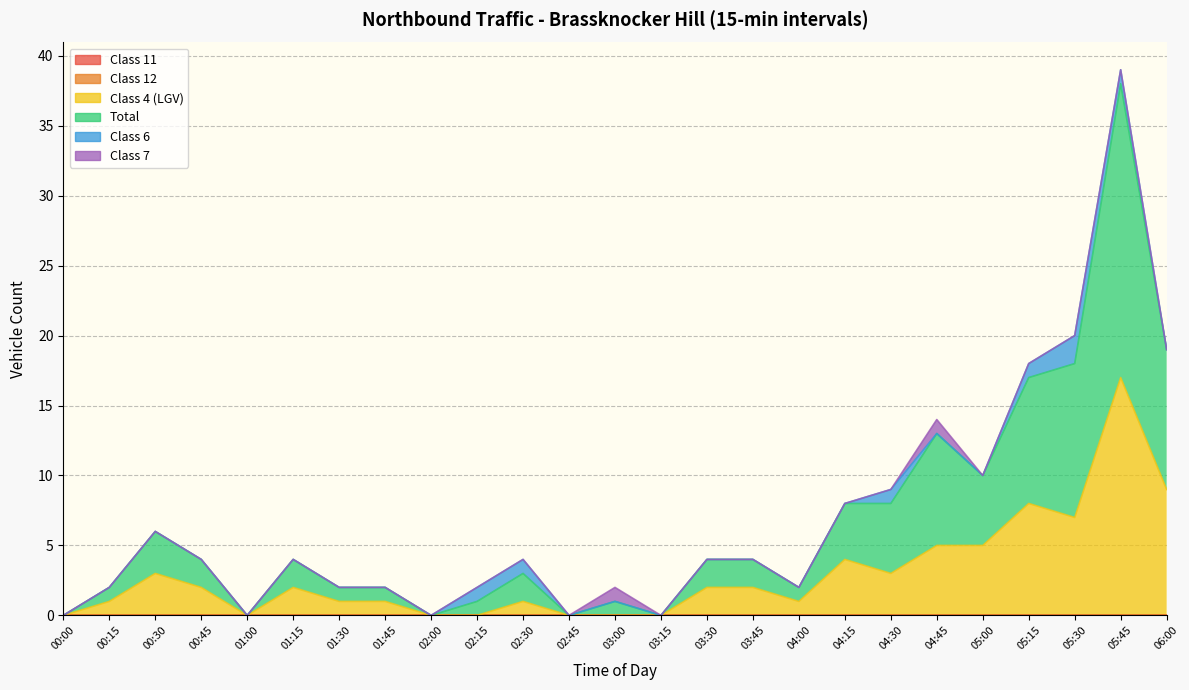

List the series in order of their peak value, lowest first.

Class 11, Class 12, Class 7, Class 6, Class 4 (LGV), Total